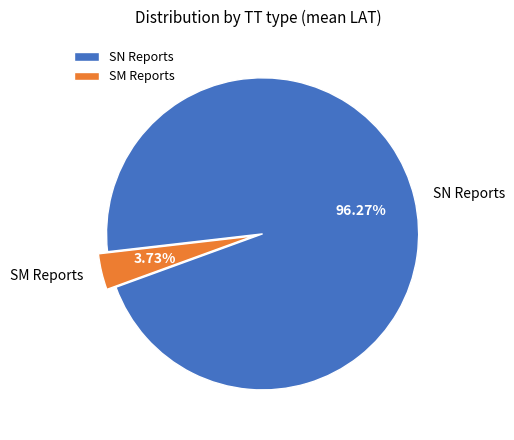

Rank the categories by value from highest to lowest.

SN Reports, SM Reports